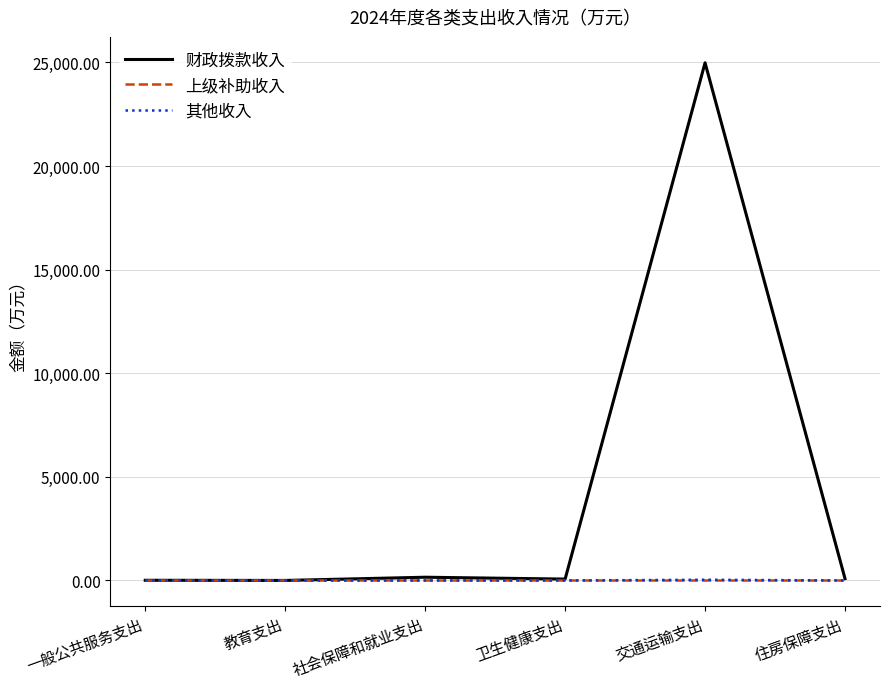

Which series has the largest total across all categories?

财政拨款收入